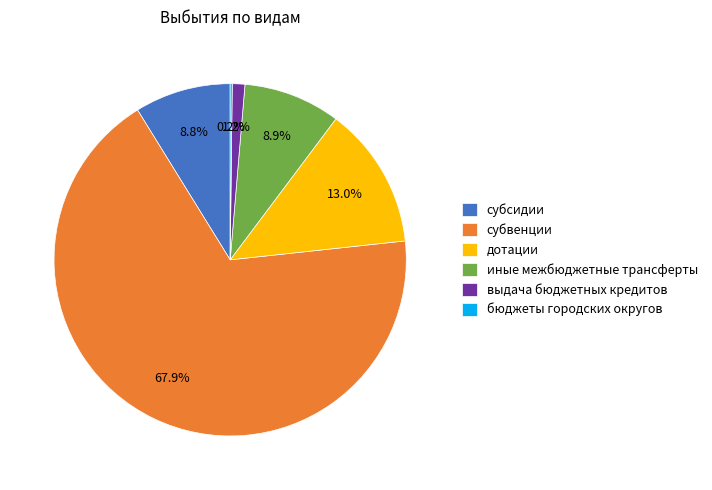

What is the largest slice in the pie chart?

субвенции